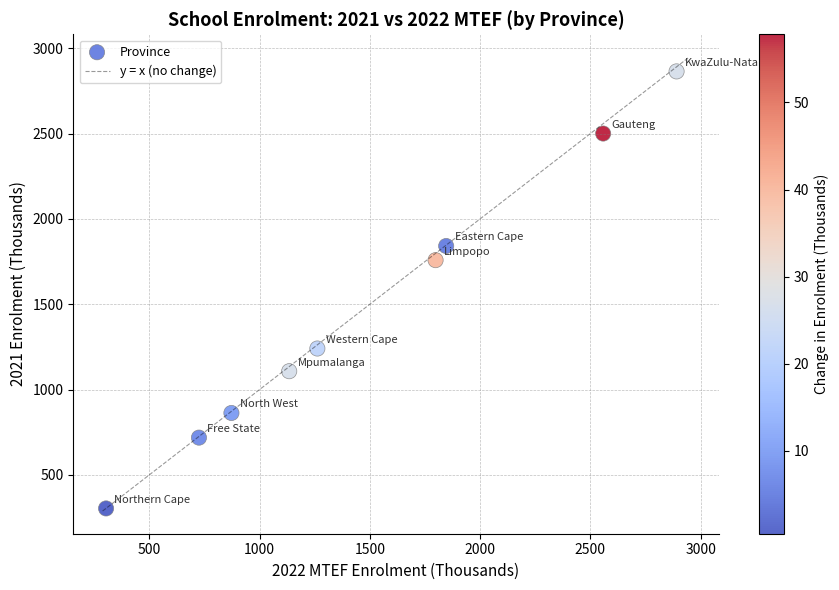

What Y value in the scatter plot is closest to 1583?

1758.2